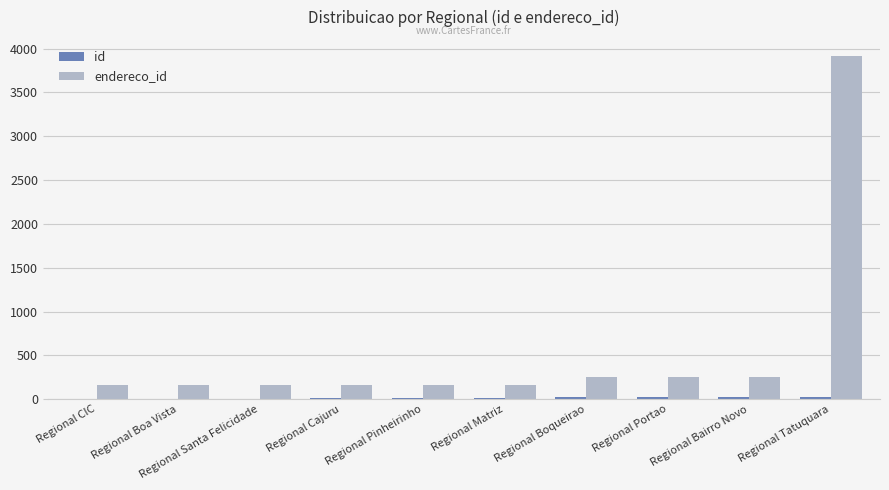

Reading right to left, what are all the values shown in this chart?

id: 27	26	25	24	11	10	9	5	4	3
endereco_id: 3918	250	249	248	164	163	162	158	157	156